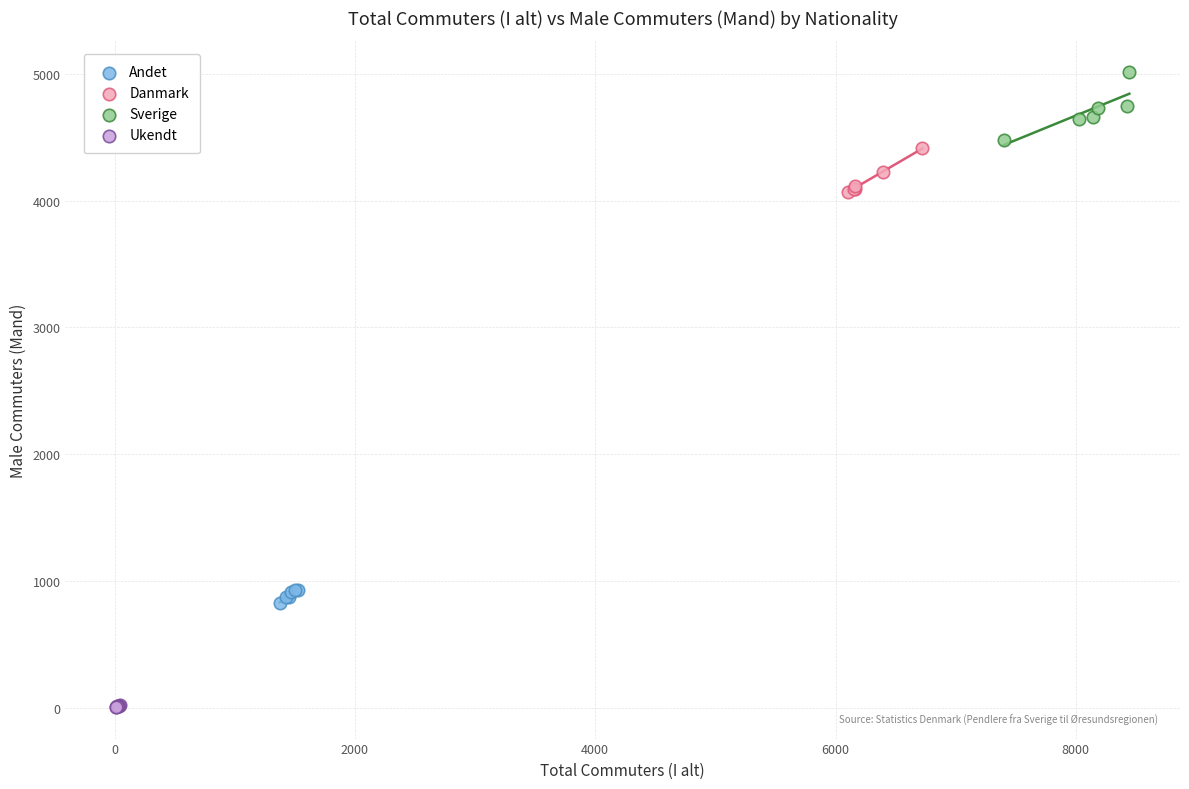

Which series contains the highest Y value?

Sverige